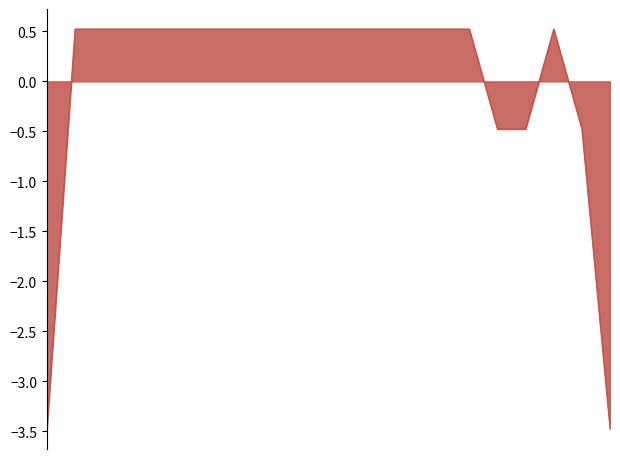

What is the greatest value displayed?

0.5